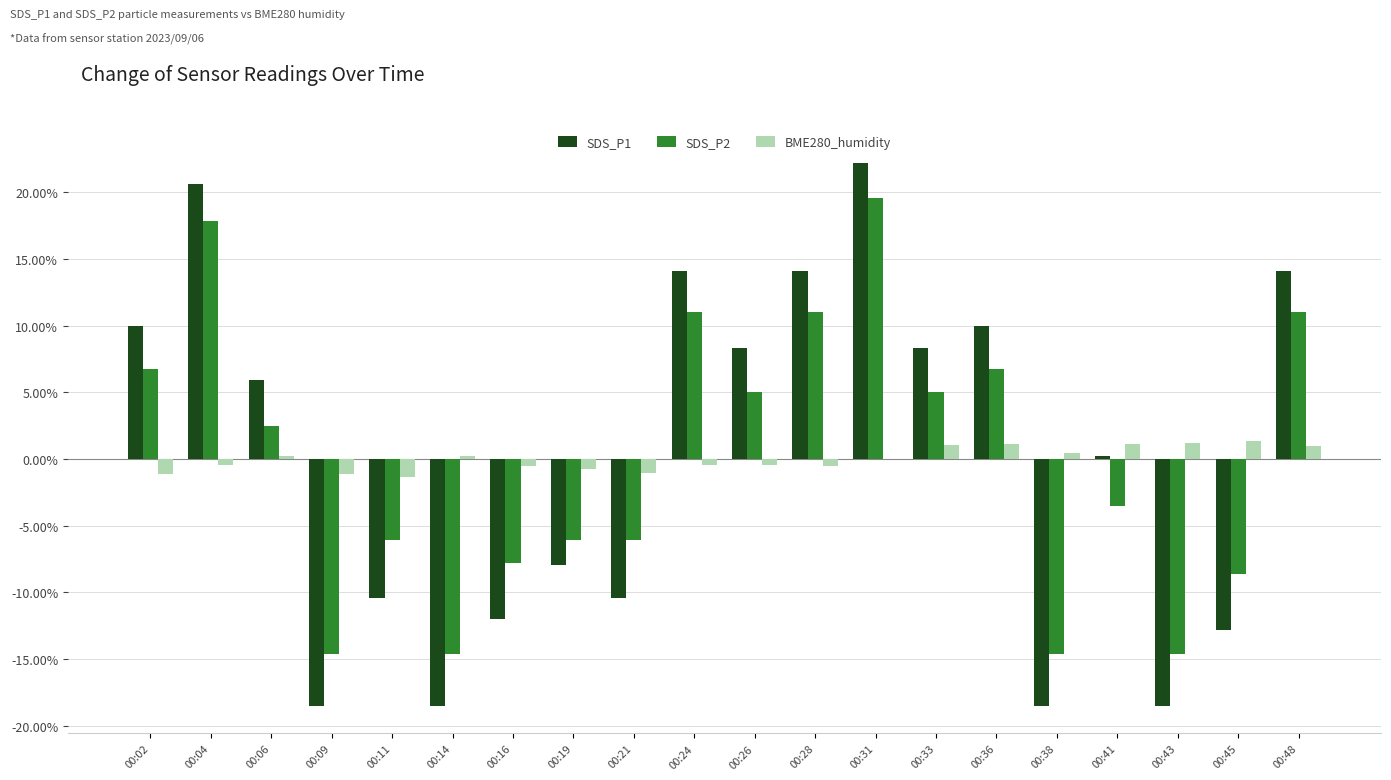

What are all the series names shown in the legend?

SDS_P1, SDS_P2, BME280_humidity